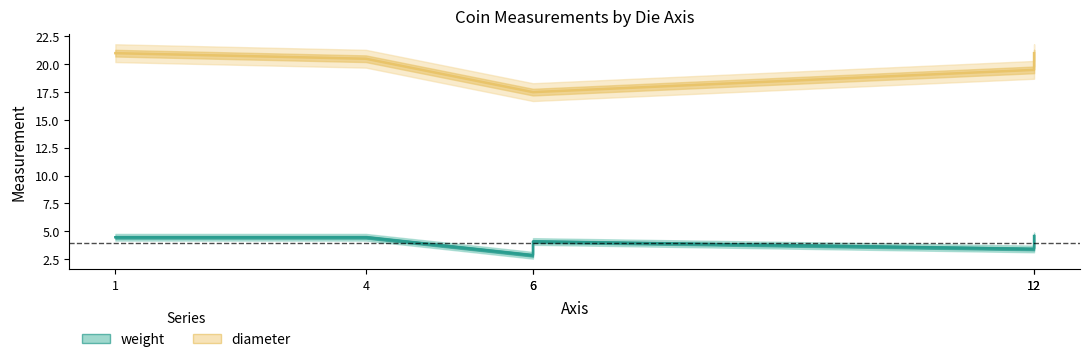

What is the value of the weight point at the 1st from the left?

4.5